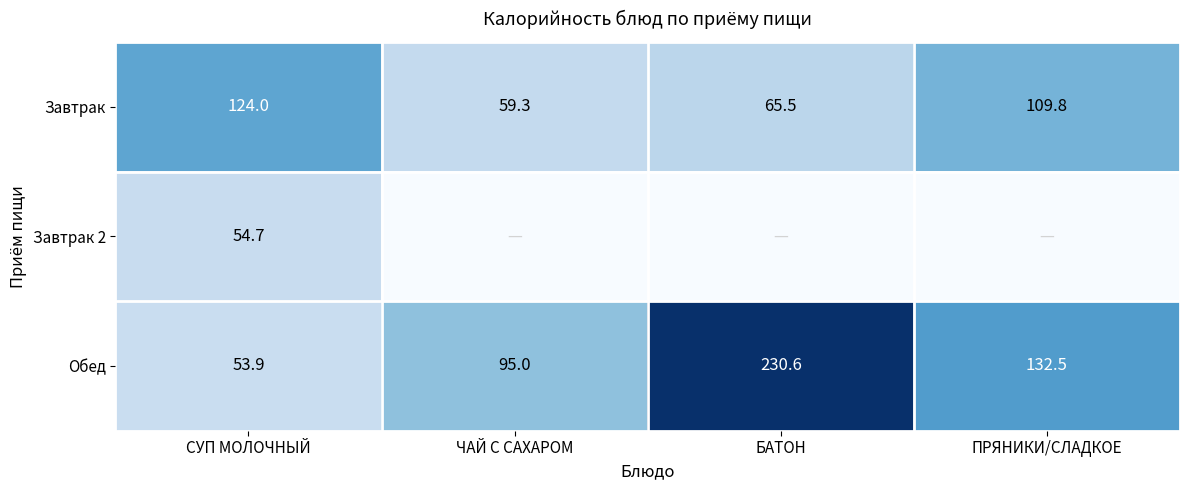

Read the Обед value at БАТОН.

230.6